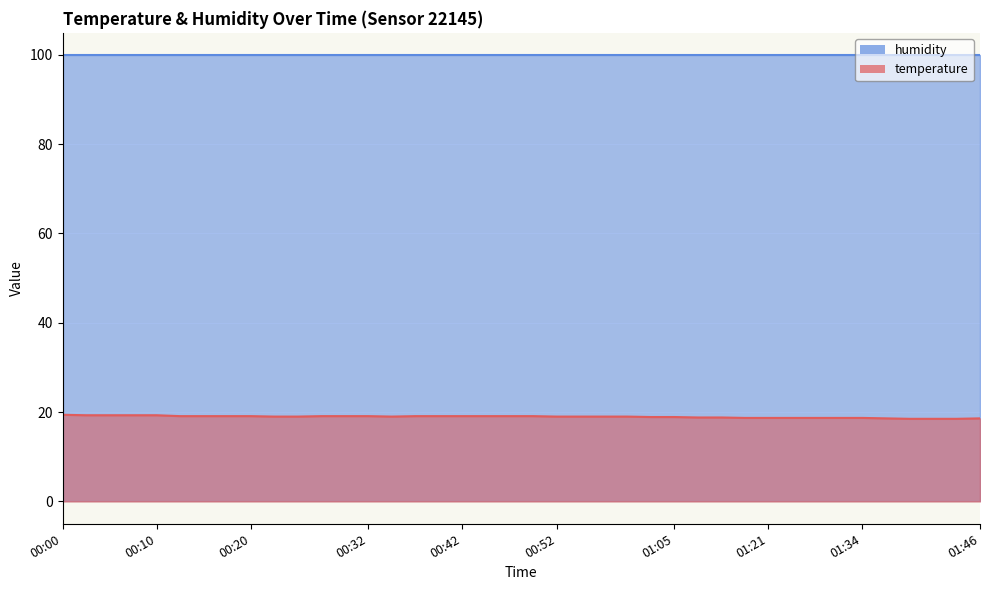

What is the label of the 7th point from the right?

01:31